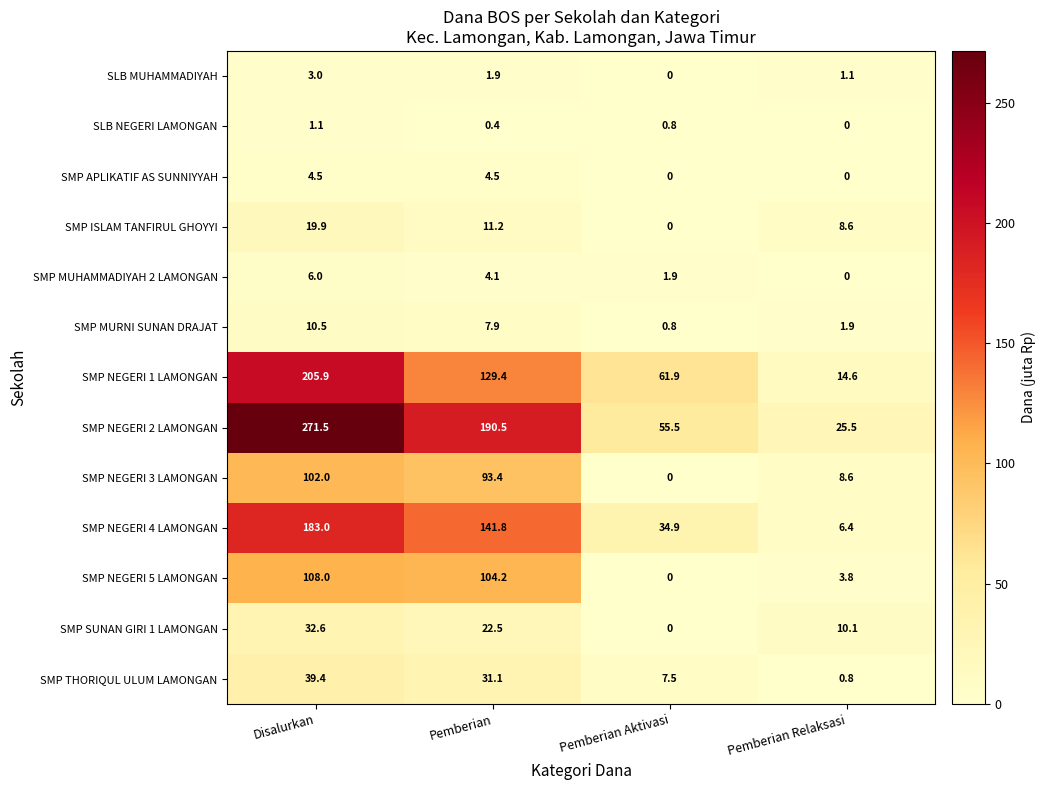

At which label does SLB MUHAMMADIYAH reach its peak?

Disalurkan